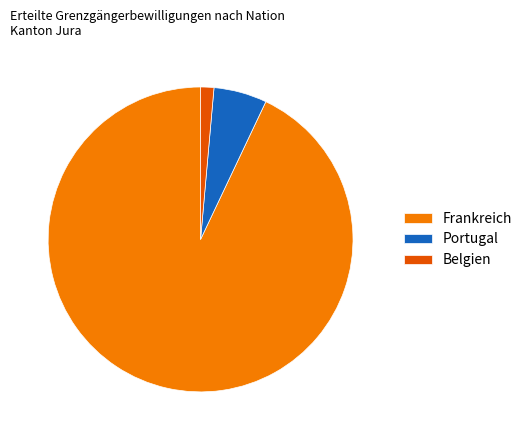

Which slice is the largest?

Frankreich